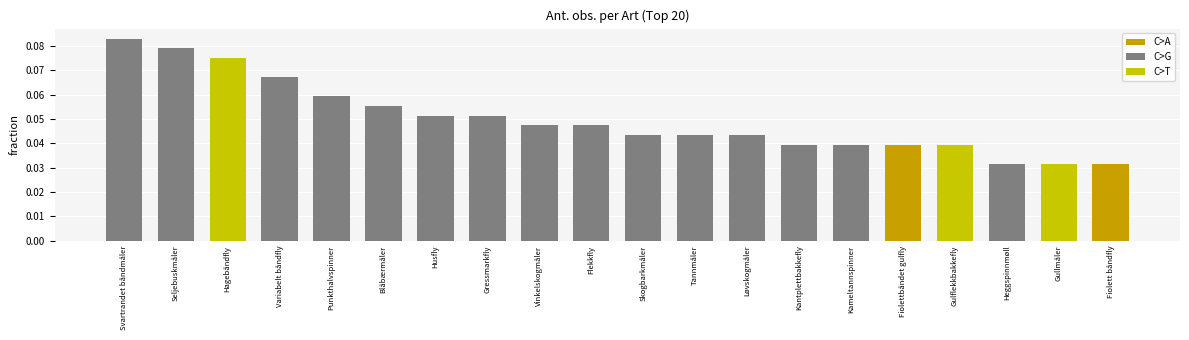

Between Gressmarkfly and Seljebuskmåler, which is larger?

Seljebuskmåler